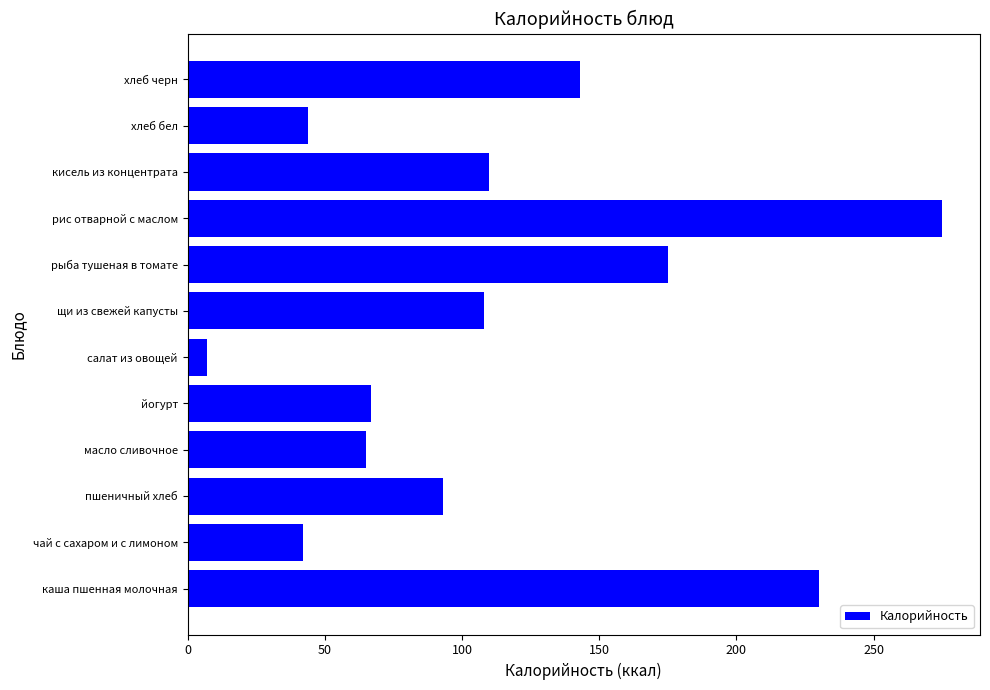

What is the average value?

113